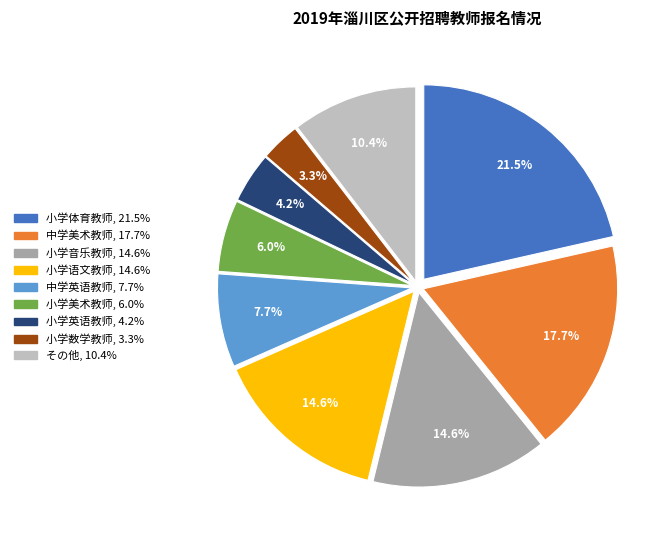

Is there a majority slice in this chart?

No